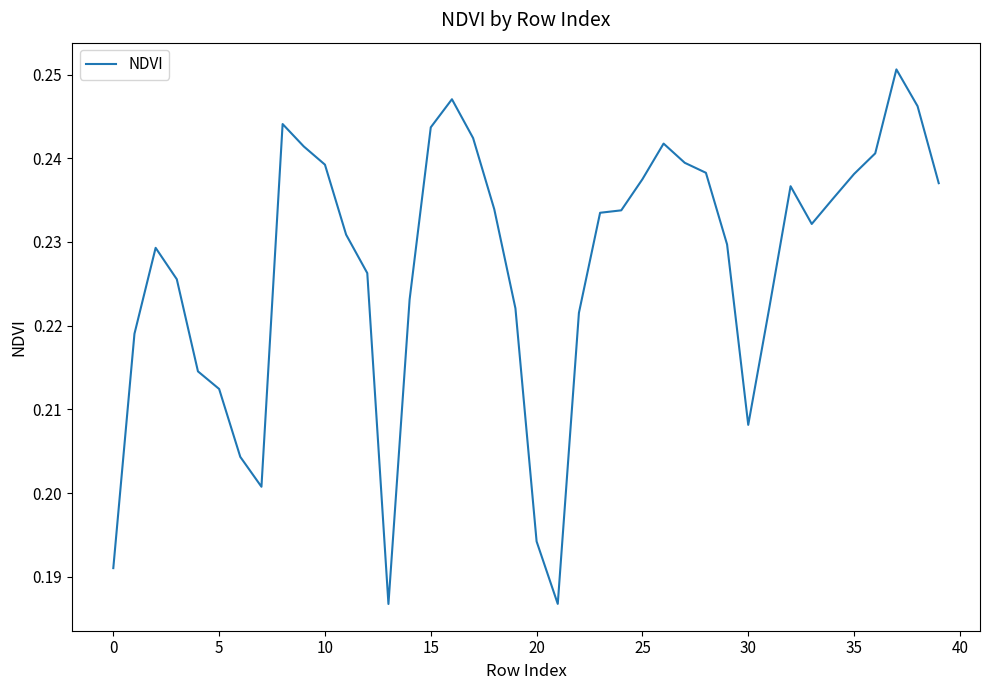

Does the chart display data point markers on the line(s)?

No